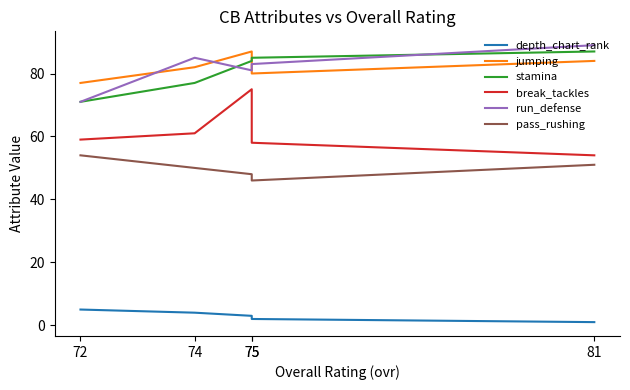

True or false: depth_chart_rank and pass_rushing intersect in this chart.

False